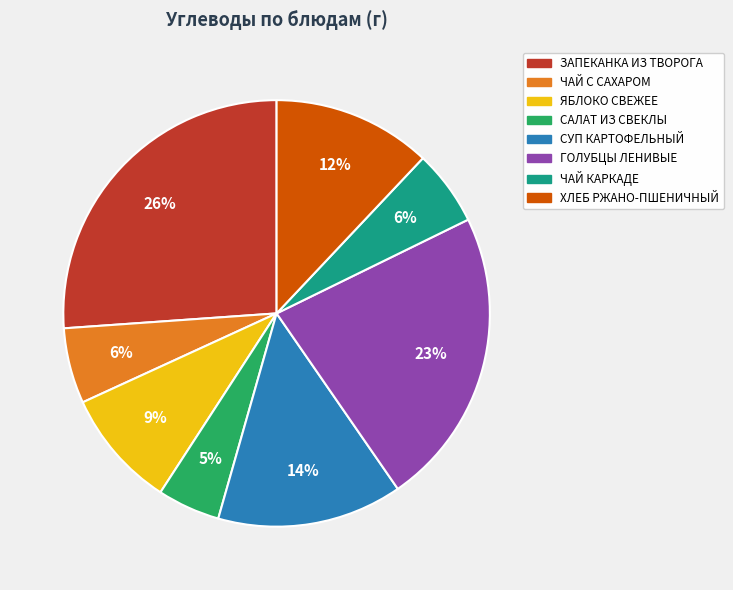

Is there a majority slice in this chart?

No